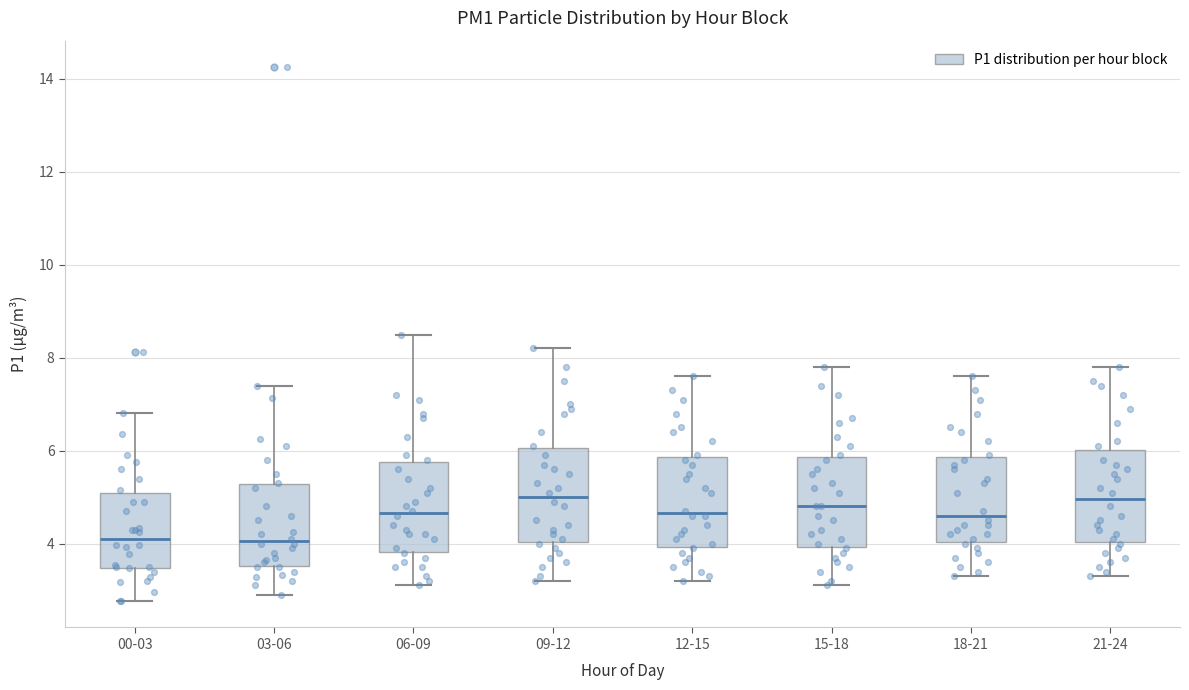

Reading left to right, read every box against the y-axis: the position of its median line, the range the box covers, and the ends of its whiskers. The values are not printed on the chart, so give them approximately, as read against the axis.

00-03: median 4.2, box 3.4 to 5.0, whiskers 2.8 to 6.8
03-06: median 4.0, box 3.6 to 5.2, whiskers 3.0 to 7.4
06-09: median 4.6, box 3.8 to 5.8, whiskers 3.2 to 8.6
09-12: median 5.0, box 4.0 to 6.0, whiskers 3.2 to 8.2
12-15: median 4.6, box 4.0 to 5.8, whiskers 3.2 to 7.6
15-18: median 4.8, box 4.0 to 5.8, whiskers 3.2 to 7.8
18-21: median 4.6, box 4.0 to 5.8, whiskers 3.4 to 7.6
21-24: median 5.0, box 4.0 to 6.0, whiskers 3.4 to 7.8